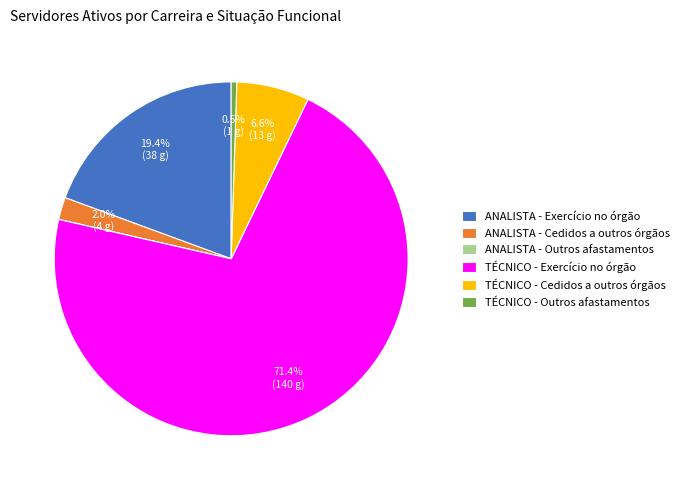

To the nearest percent, what is the average slice percentage?

17%